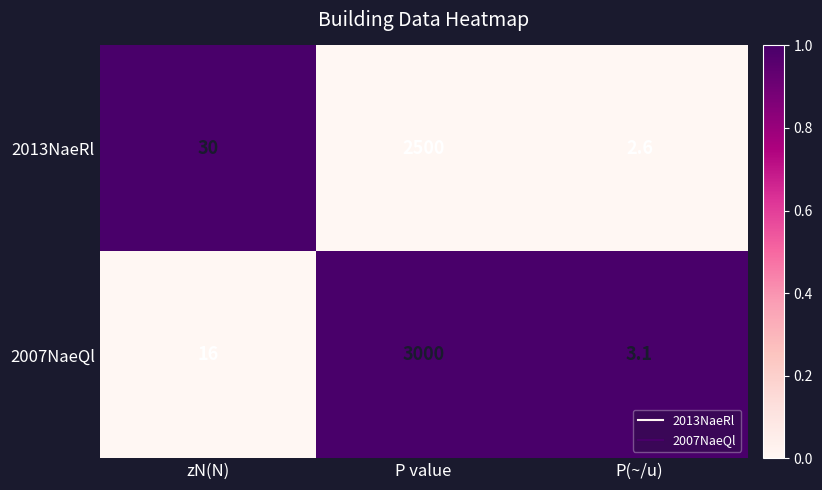

How many series are shown in this chart?

2